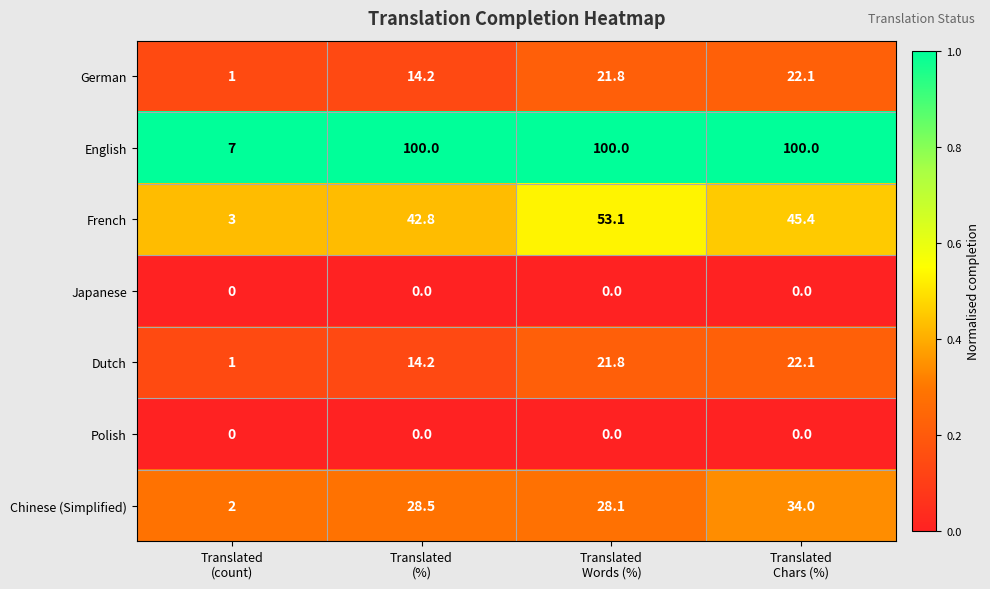

What is the maximum value for Dutch?

22.1